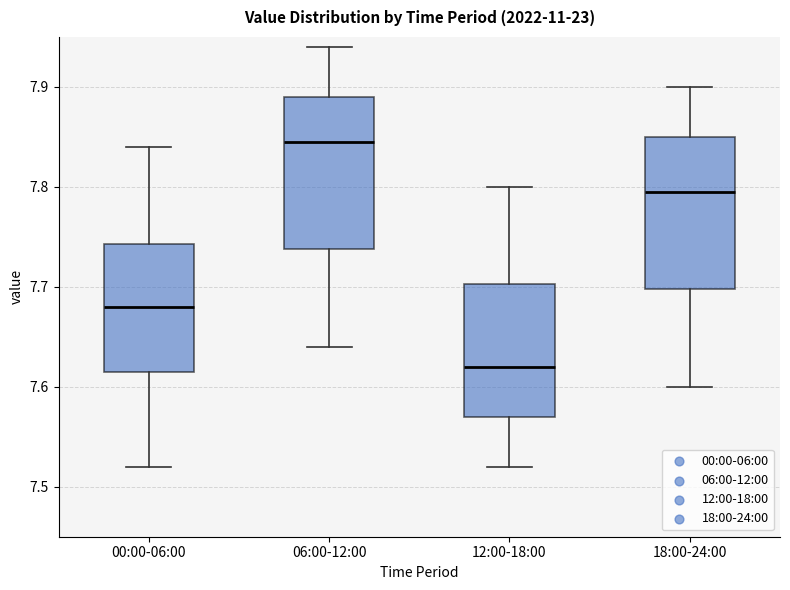

Reading left to right, read every box against the y-axis: the position of its median line, the range the box covers, and the ends of its whiskers. The values are not printed on the chart, so give them approximately, as read against the axis.

00:00-06:00: median 7.68, box 7.62 to 7.74, whiskers 7.52 to 7.84
06:00-12:00: median 7.85, box 7.74 to 7.89, whiskers 7.64 to 7.94
12:00-18:00: median 7.62, box 7.57 to 7.70, whiskers 7.52 to 7.80
18:00-24:00: median 7.80, box 7.70 to 7.85, whiskers 7.60 to 7.90